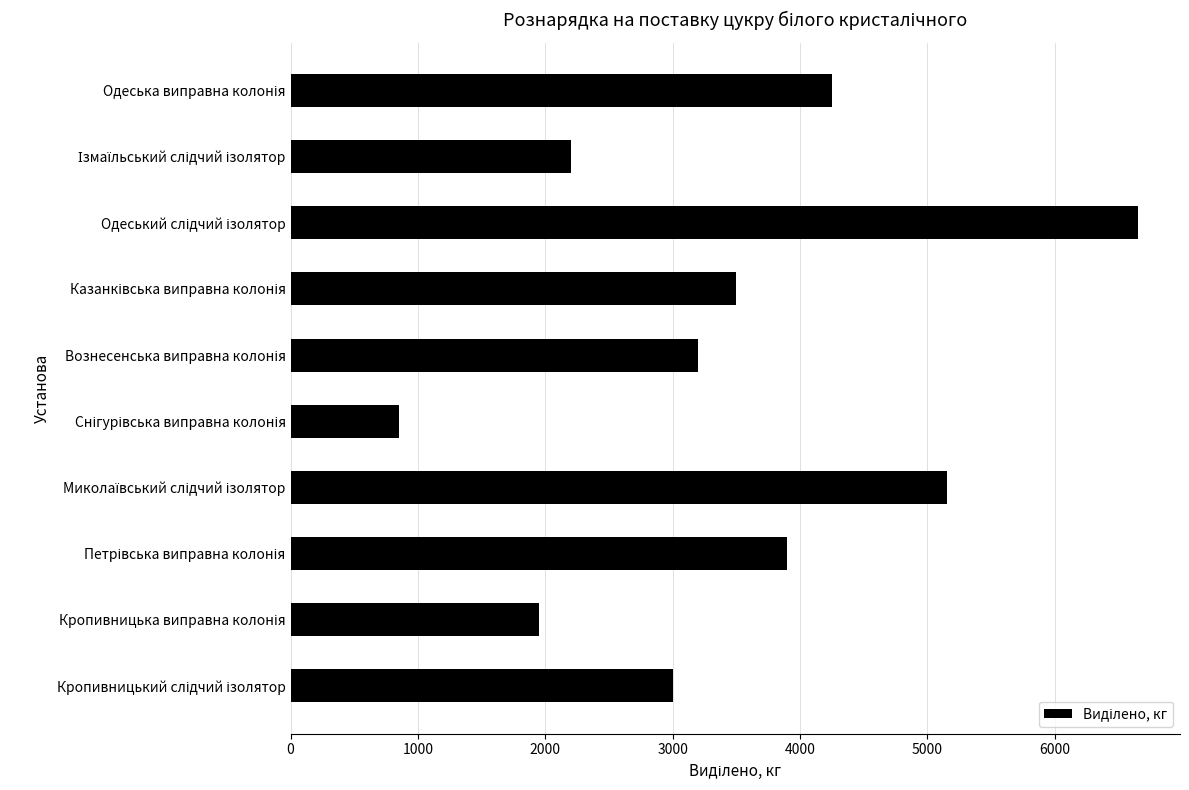

What is the average value?

3465